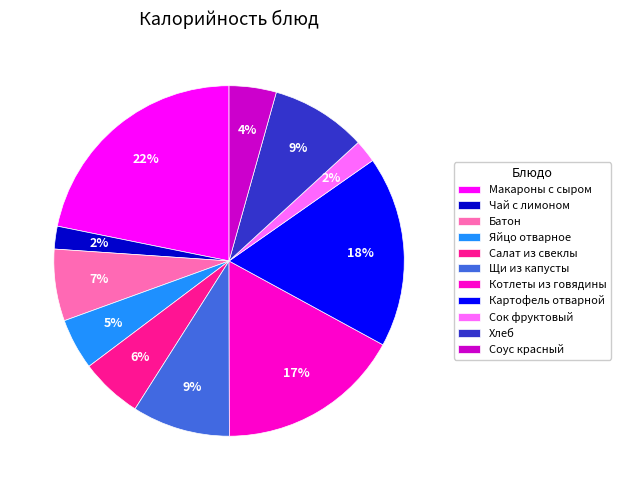

Between Яйцо отварное and Сок фруктовый, which is larger?

Яйцо отварное